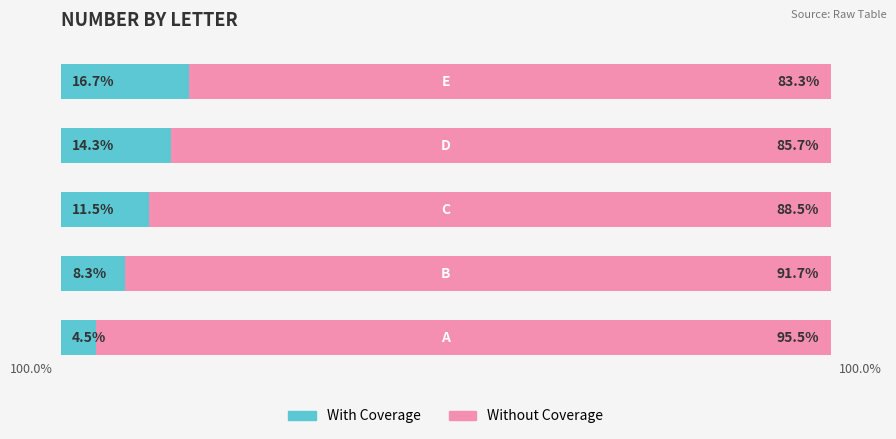

Rank the series by their maximum value, from highest to lowest.

Without Coverage, With Coverage